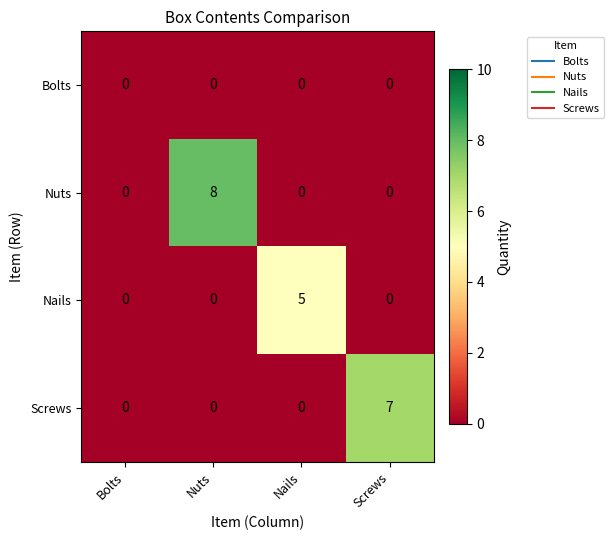

What is the spread (max minus min) of values at Screws?

7